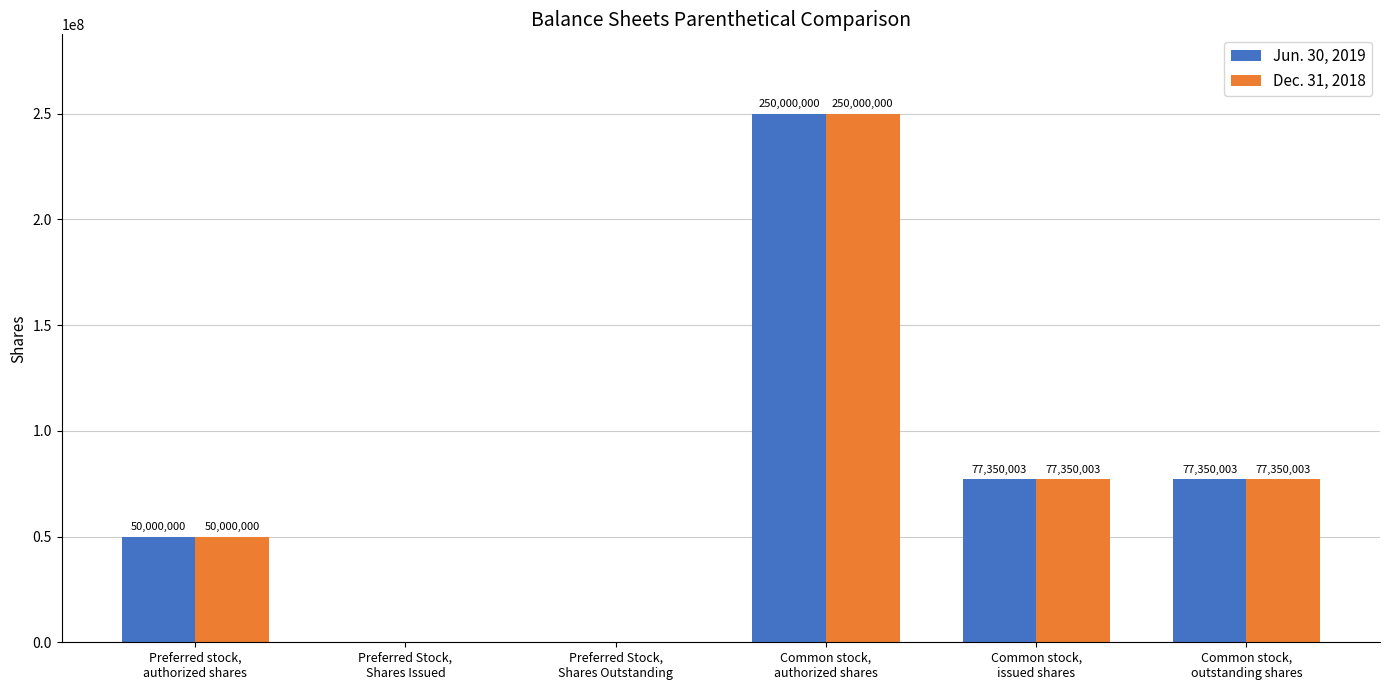

Reading left to right, list all the values displayed in this chart.

Jun. 30, 2019: Preferred stock,
authorized shares=50000000	Preferred Stock,
Shares Issued=0	Preferred Stock,
Shares Outstanding=0	Common stock,
authorized shares=250000000	Common stock,
issued shares=77350003	Common stock,
outstanding shares=77350003
Dec. 31, 2018: Preferred stock,
authorized shares=50000000	Preferred Stock,
Shares Issued=0	Preferred Stock,
Shares Outstanding=0	Common stock,
authorized shares=250000000	Common stock,
issued shares=77350003	Common stock,
outstanding shares=77350003